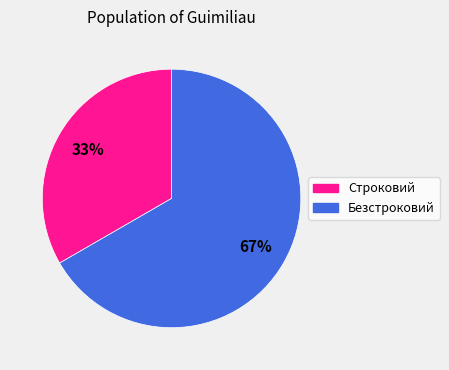

Between Безстроковий and Строковий, which is larger?

Безстроковий